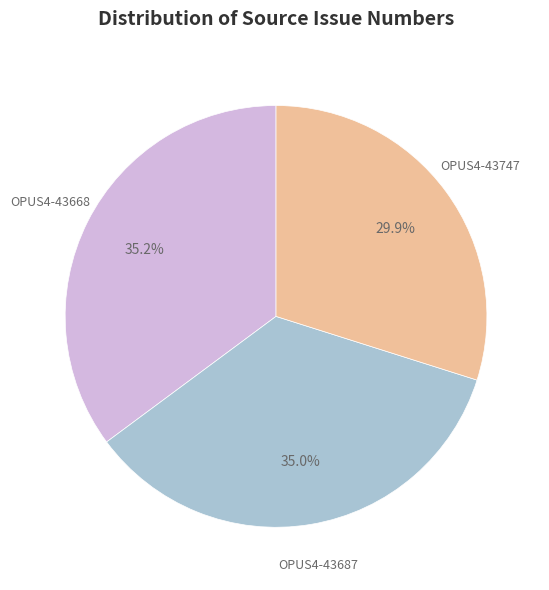

Is there any slice that represents more than half of the pie?

No